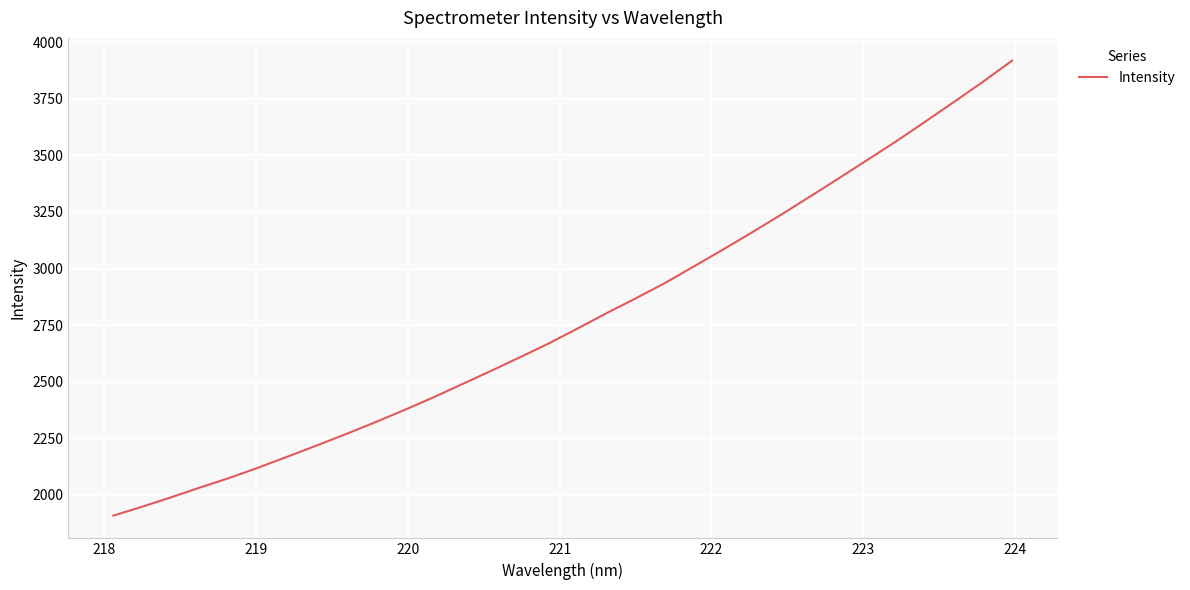

Is this an area chart (filled region under the line)?

No